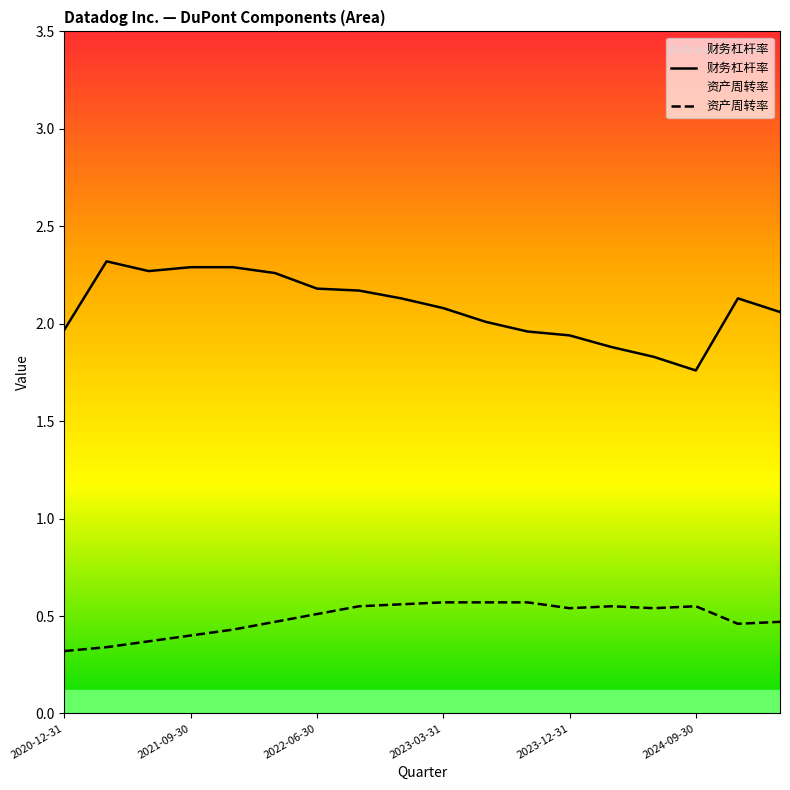

Which category has the lowest value across all series?

2020-12-31